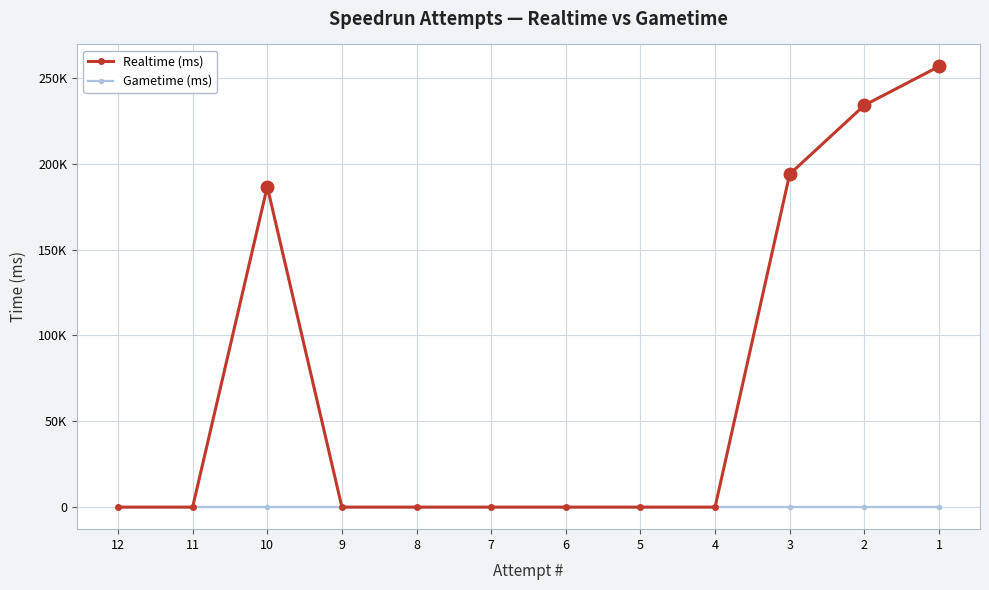

What is the maximum value for Realtime (ms)?

256644